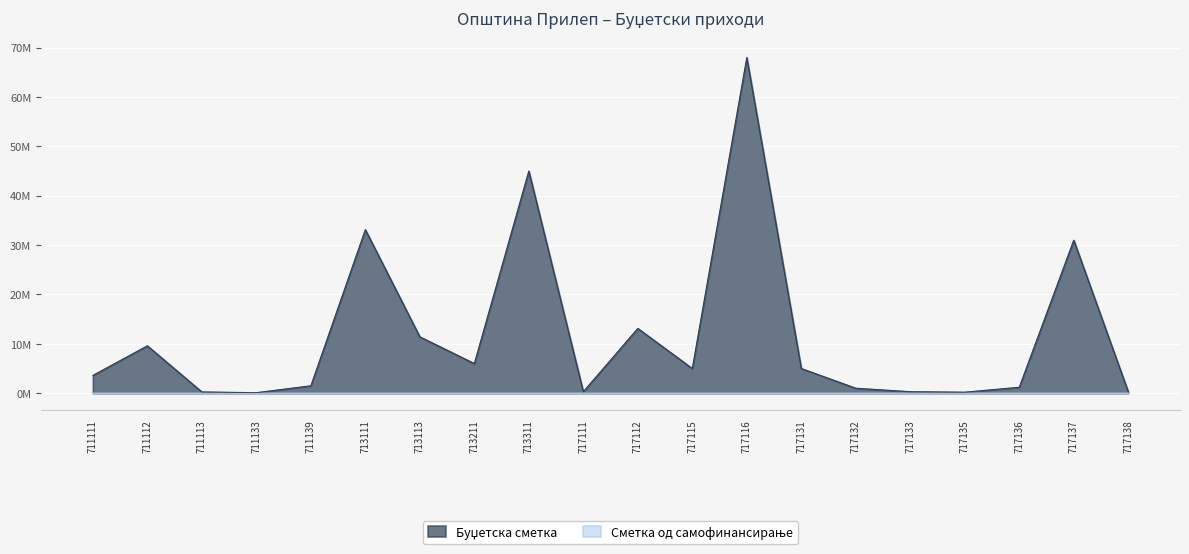

What is the sum of all values?

236027000